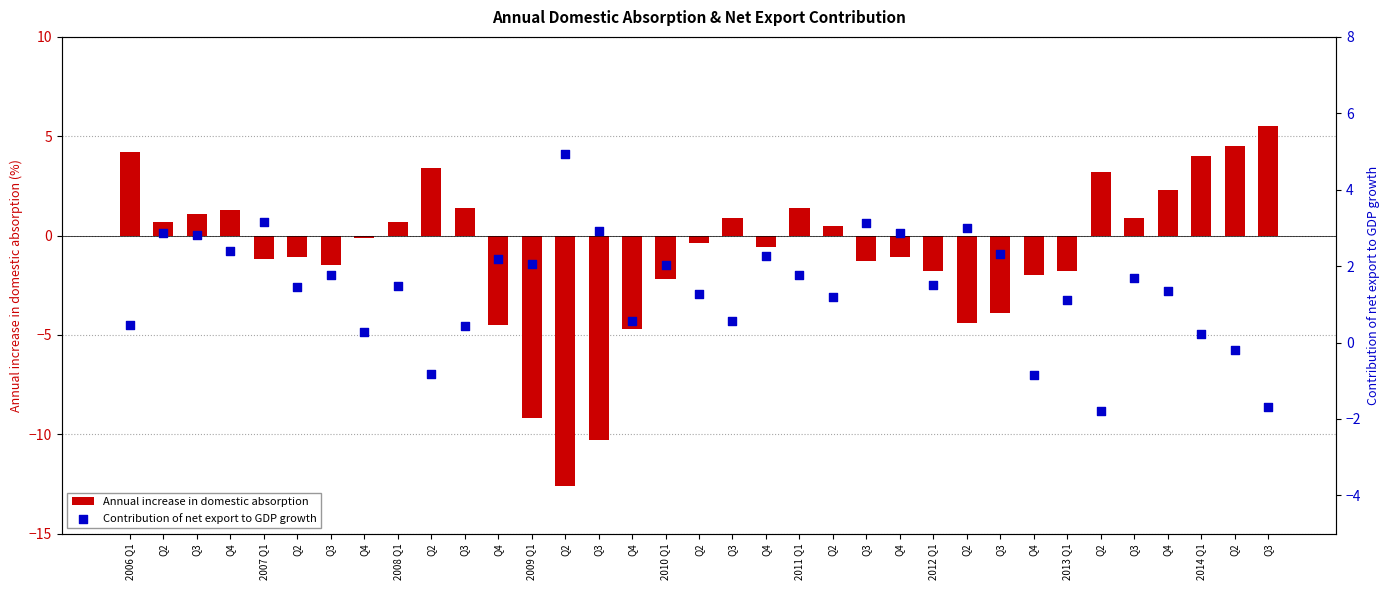

Which series contains the highest Y value?

Annual increase in domestic absorption